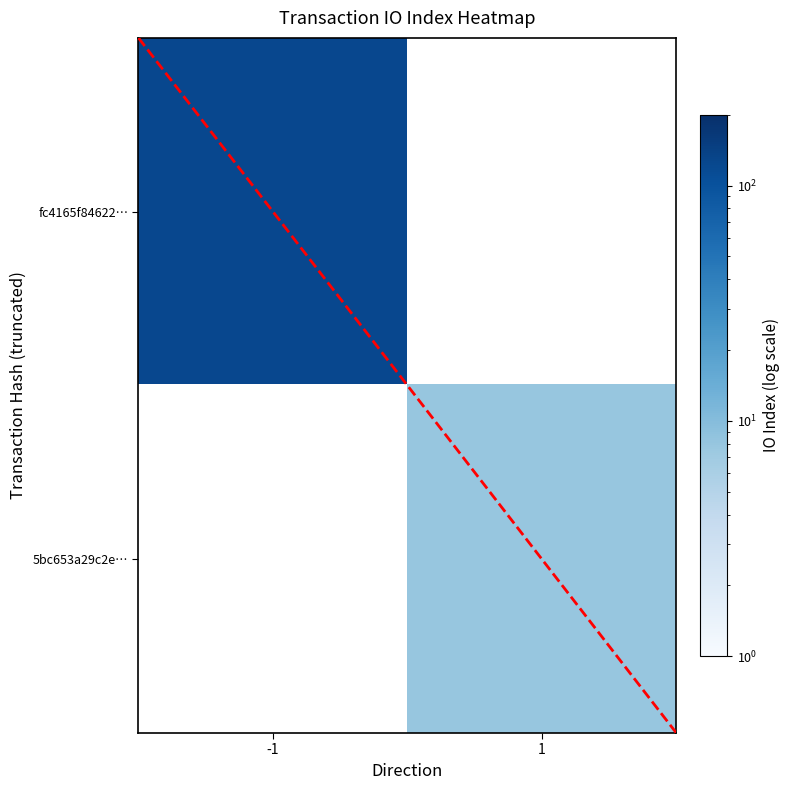

At 1, list the series in order from largest to smallest.

fc4165f84622…, 5bc653a29c2e…